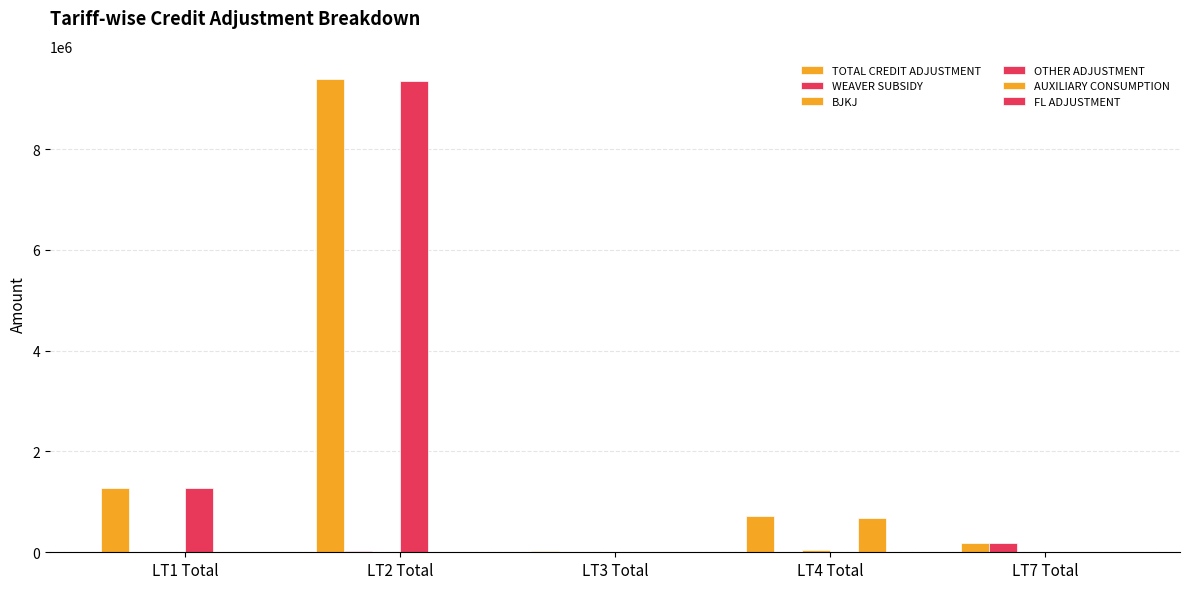

What is the label of the 1st bar from the left?

LT1 Total